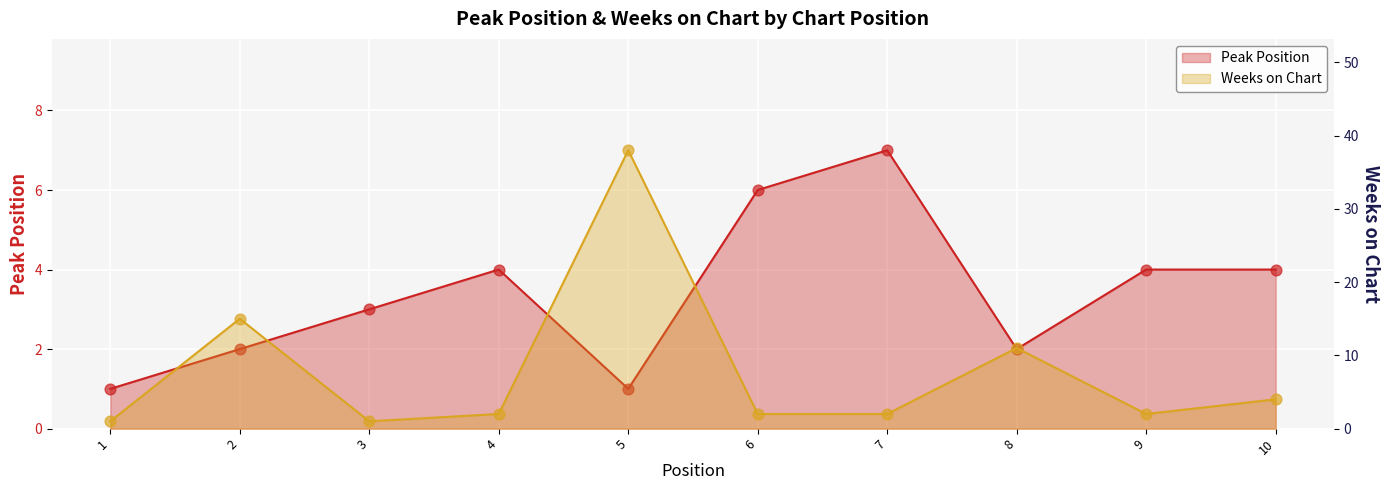

Which series reaches the minimum Y coordinate?

Peak Position